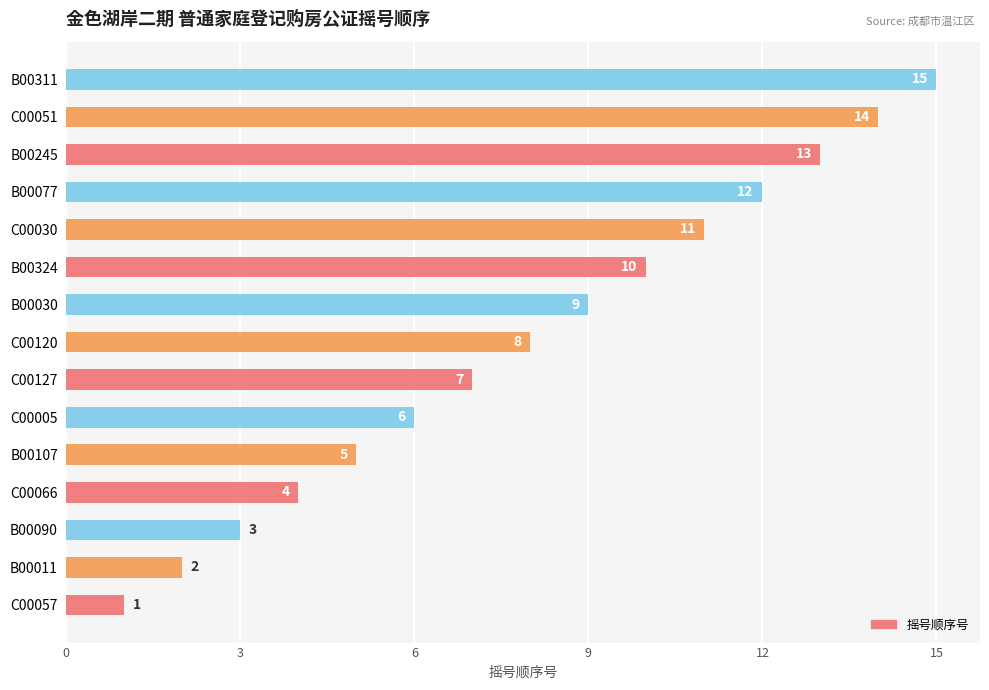

At which label is the value closest to 8?

C00120